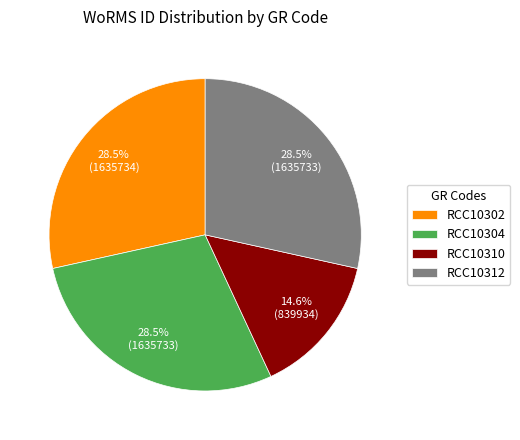

Do RCC10302 and RCC10304 together represent more than half of the pie?

Yes